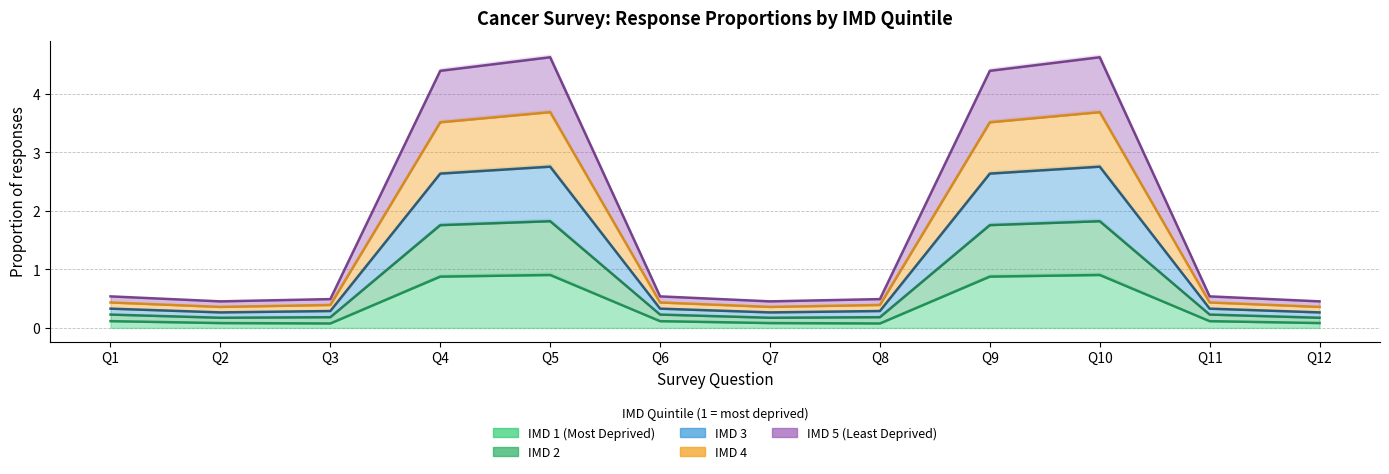

True or false: IMD 1 (Most Deprived) and IMD 3 cross at least once.

False